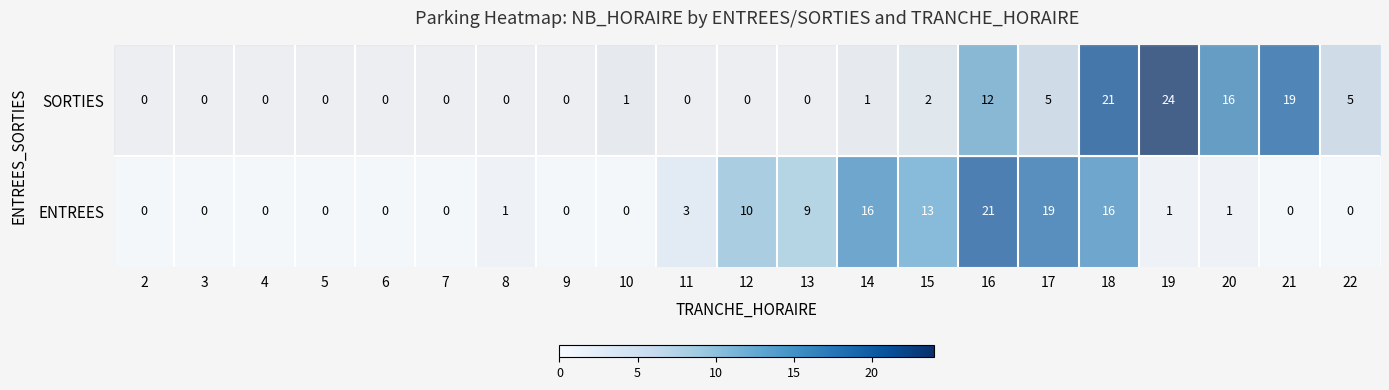

List the series in order of their peak value, lowest first.

ENTREES, SORTIES